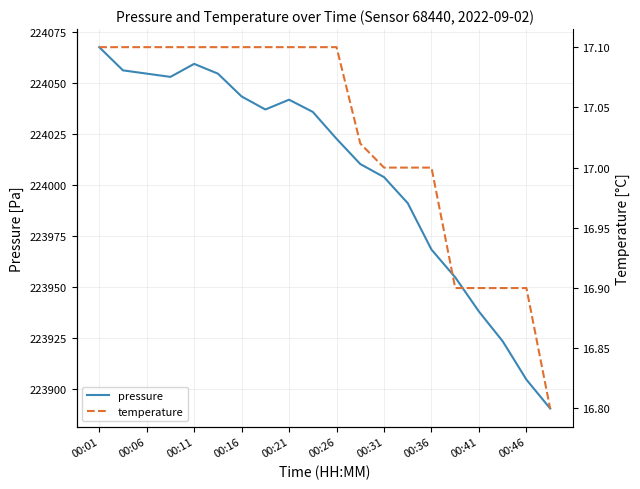

How many data points in pressure are less than 224036?

10